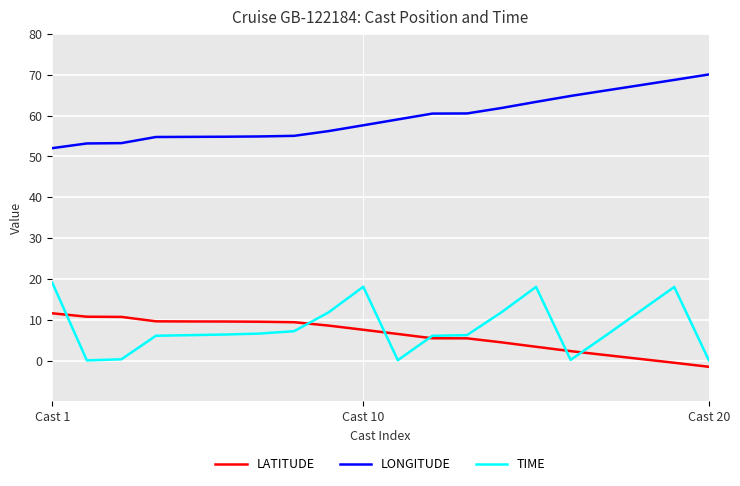

What is the maximum value shown in the chart?

70.1